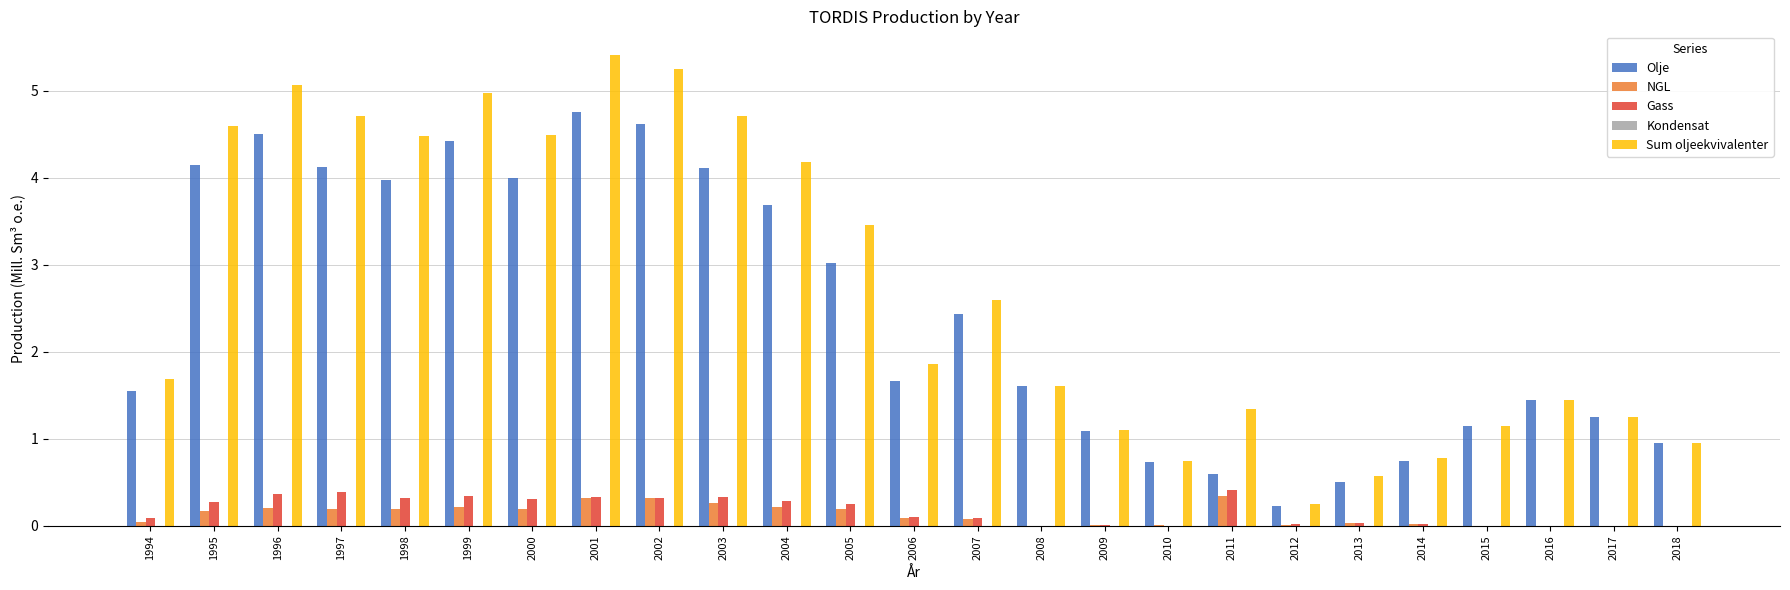

What is the maximum value shown in the chart?

5.4